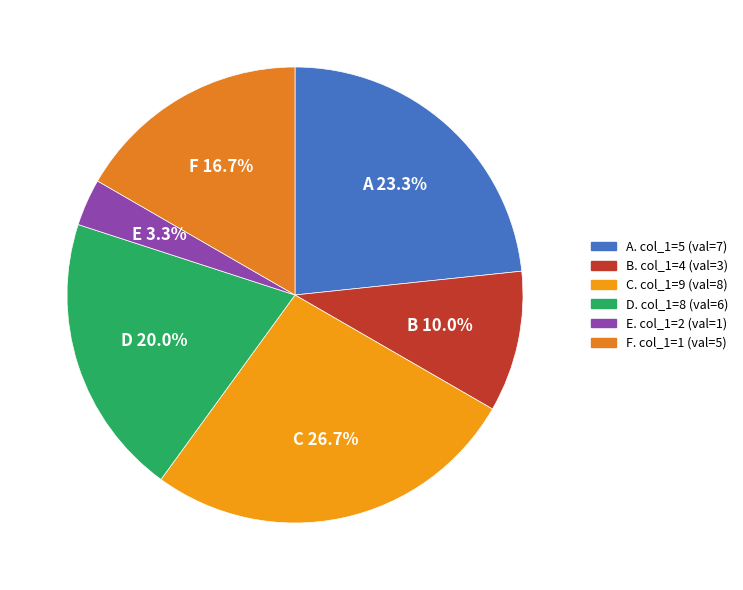

Which has a higher value, E or B?

B